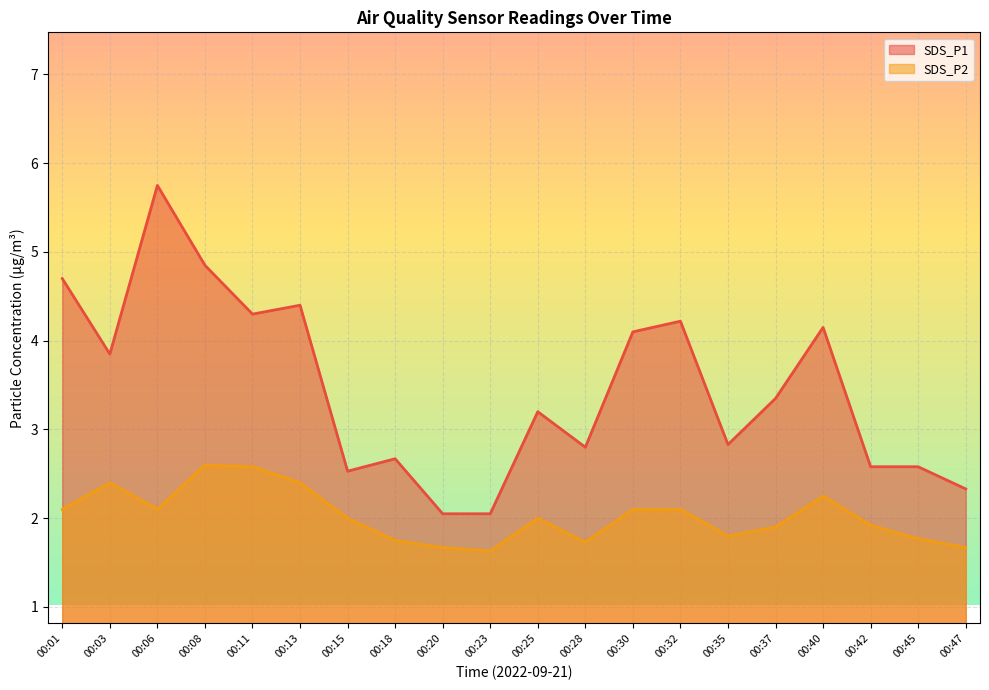

What is the difference between the maximum and second lowest values in the SDS_P1 series?

3.7